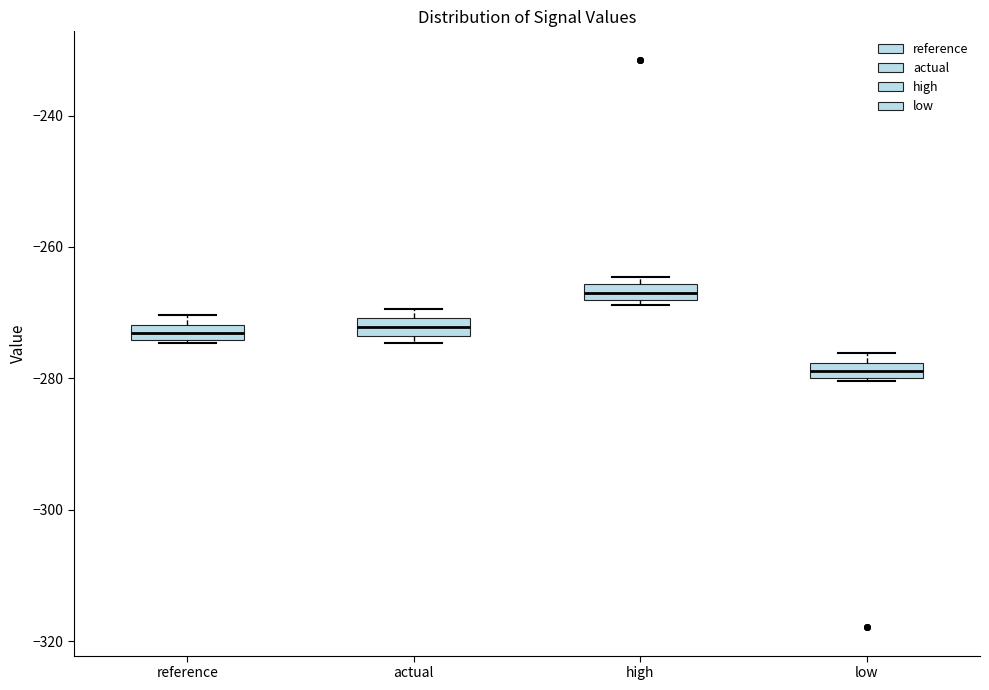

Which box has the highest median line?

high